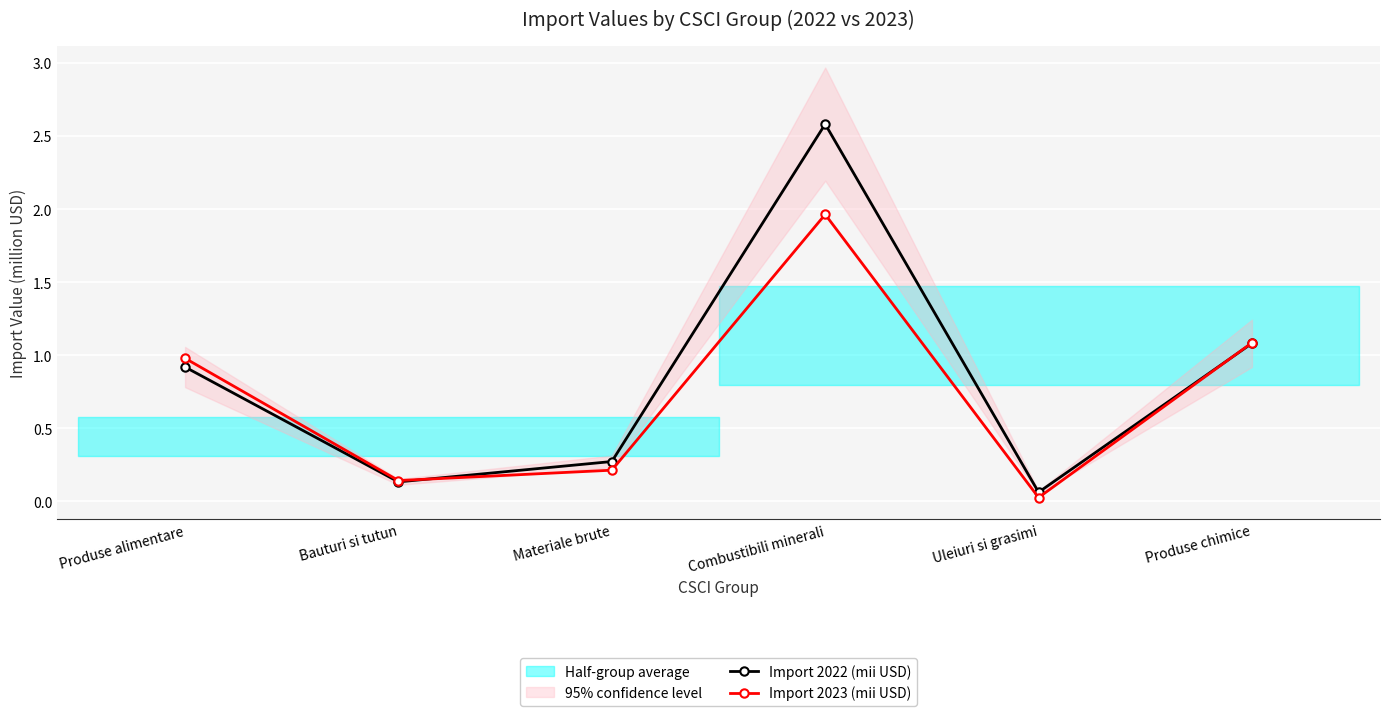

What is the greatest value displayed?

2.6